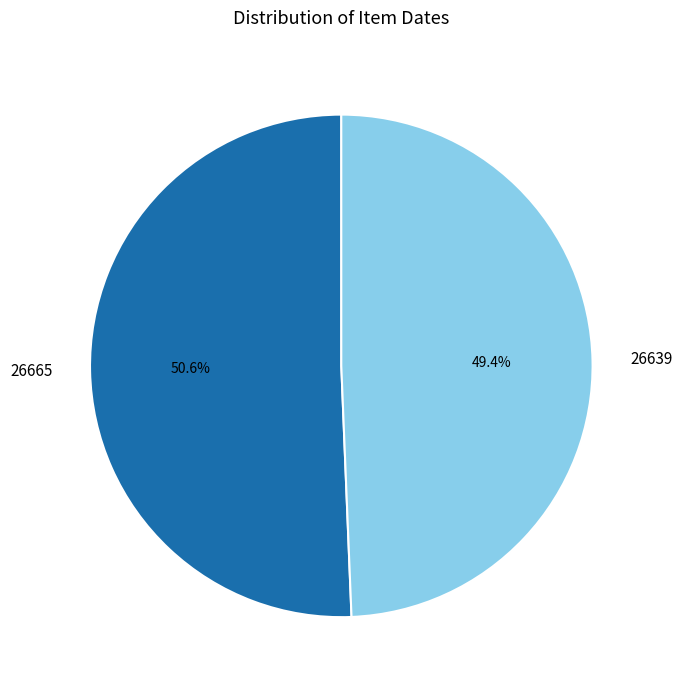

Between 26639 and 26665, which is larger?

26665